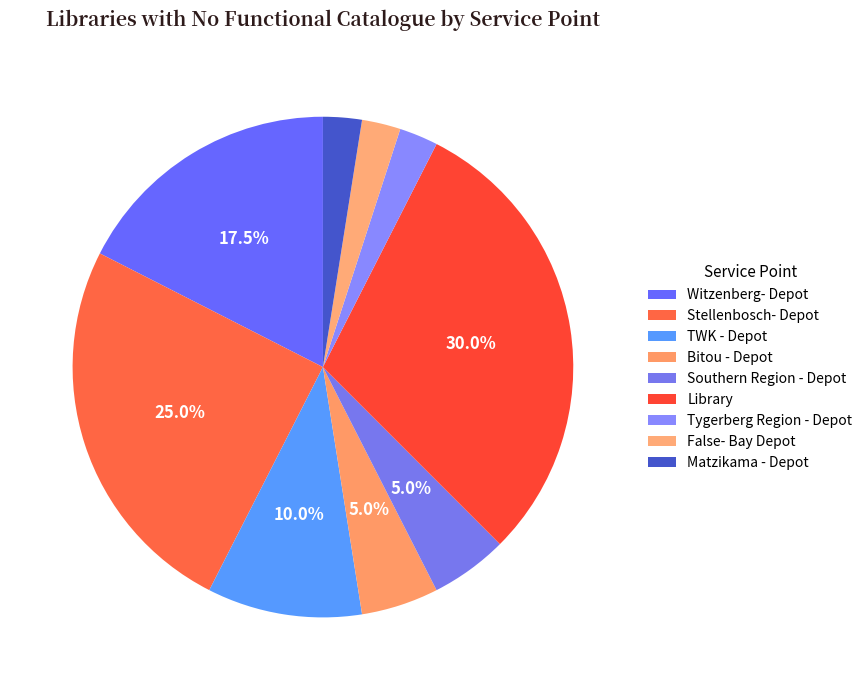

How many slices are in this pie chart?

9